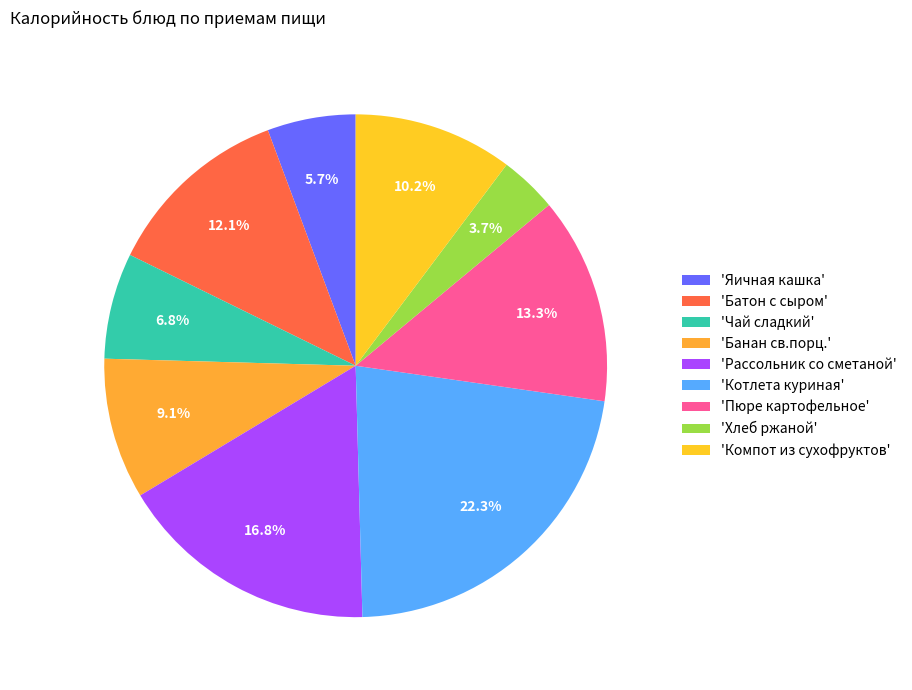

Which slice is the largest?

'Котлета куриная'